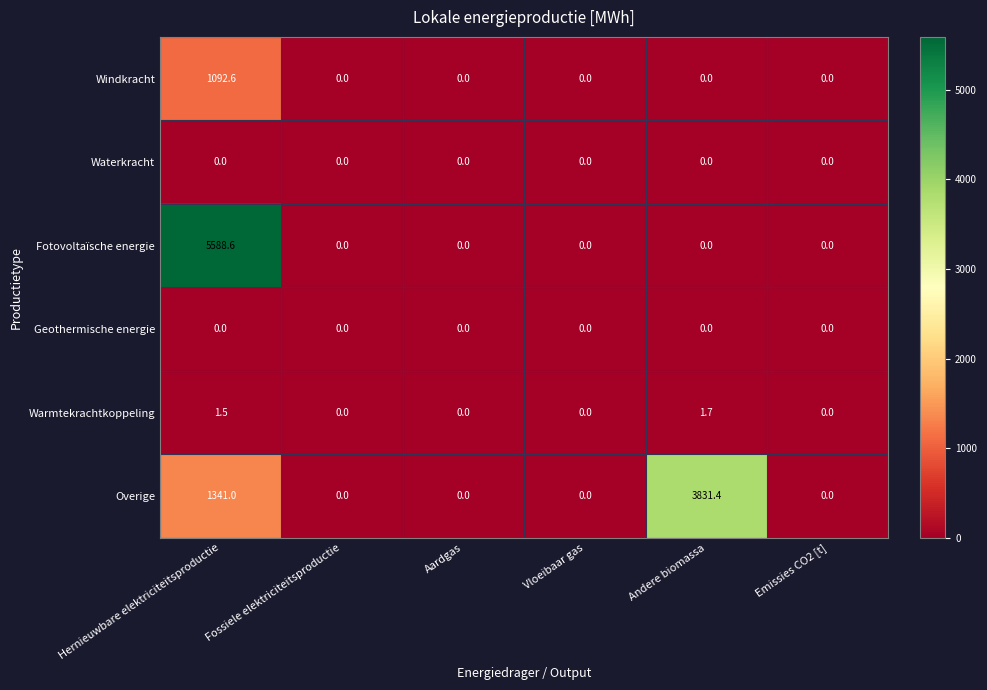

Is the value of Fotovoltaïsche energie at Fossiele elektriciteitsproductie greater than the value of Warmtekrachtkoppeling at Hernieuwbare elektriciteitsproductie?

No